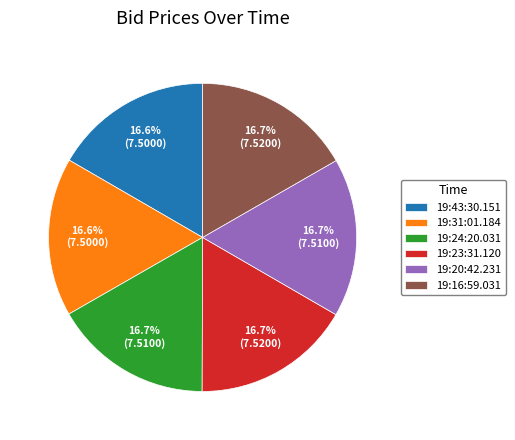

Is the sum of 19:23:31.120 and 19:24:20.031 greater than half?

No